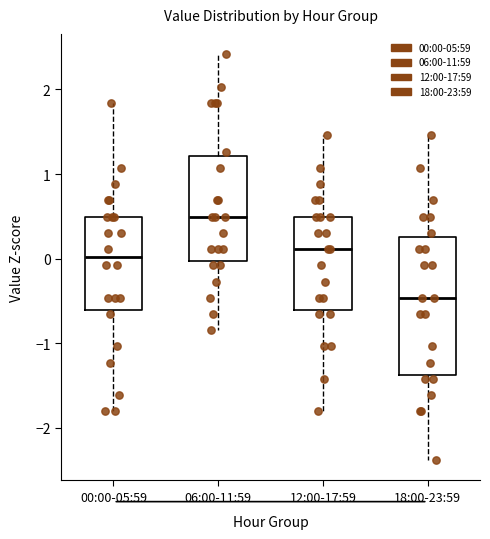

Comparing the boxes themselves (not the whiskers), which one is the tallest?

18:00-23:59